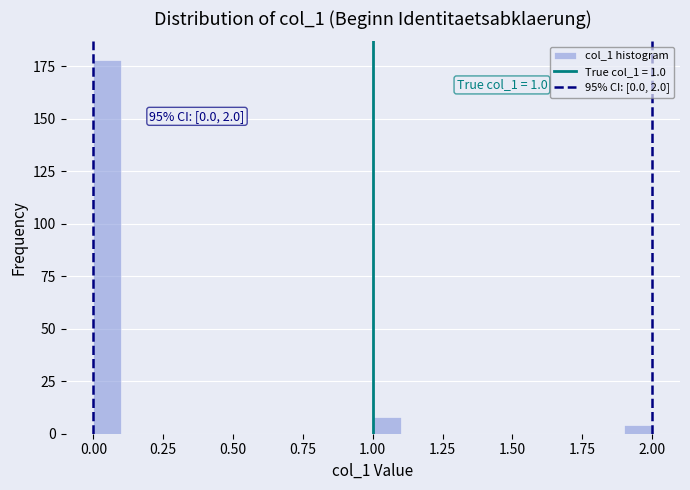

Read against the x-axis, roughly where is the centre of the tallest bar?

0.05